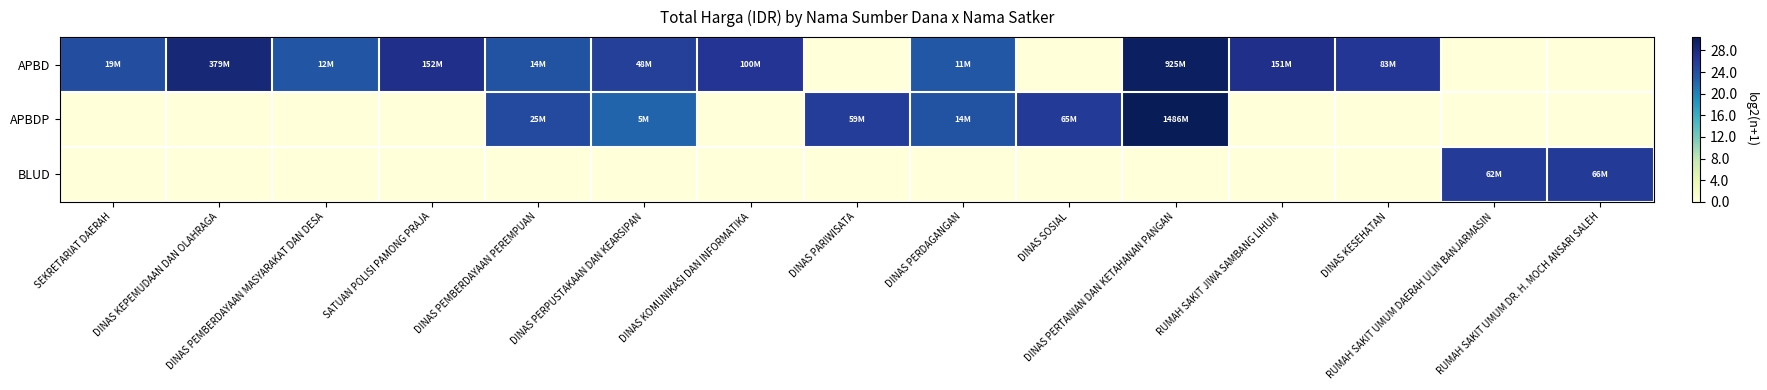

Reading left to right, extract all data points from this chart.

APBD: SEKRETARIAT DAERAH=24.2	DINAS KEPEMUDAAN DAN OLAHRAGA=28.5	DINAS PEMBERDAYAAN MASYARAKAT DAN DESA=23.5	SATUAN POLISI PAMONG PRAJA=27.2	DINAS PEMBERDAYAAN PEREMPUAN=23.8	DINAS PERPUSTAKAAN DAN KEARSIPAN=25.5	DINAS KOMUNIKASI DAN INFORMATIKA=26.6	DINAS PARIWISATA=0.0	DINAS PERDAGANGAN=23.4	DINAS SOSIAL=0.0	DINAS PERTANIAN DAN KETAHANAN PANGAN=29.8	RUMAH SAKIT JIWA SAMBANG LIHUM=27.2	DINAS KESEHATAN=26.3	RUMAH SAKIT UMUM DAERAH ULIN BANJARMASIN=0.0	RUMAH SAKIT UMUM DR. H. MOCH ANSARI SALEH=0.0
APBDP: SEKRETARIAT DAERAH=0.0	DINAS KEPEMUDAAN DAN OLAHRAGA=0.0	DINAS PEMBERDAYAAN MASYARAKAT DAN DESA=0.0	SATUAN POLISI PAMONG PRAJA=0.0	DINAS PEMBERDAYAAN PEREMPUAN=24.6	DINAS PERPUSTAKAAN DAN KEARSIPAN=22.3	DINAS KOMUNIKASI DAN INFORMATIKA=0.0	DINAS PARIWISATA=25.8	DINAS PERDAGANGAN=23.8	DINAS SOSIAL=26.0	DINAS PERTANIAN DAN KETAHANAN PANGAN=30.5	RUMAH SAKIT JIWA SAMBANG LIHUM=0.0	DINAS KESEHATAN=0.0	RUMAH SAKIT UMUM DAERAH ULIN BANJARMASIN=0.0	RUMAH SAKIT UMUM DR. H. MOCH ANSARI SALEH=0.0
BLUD: SEKRETARIAT DAERAH=0.0	DINAS KEPEMUDAAN DAN OLAHRAGA=0.0	DINAS PEMBERDAYAAN MASYARAKAT DAN DESA=0.0	SATUAN POLISI PAMONG PRAJA=0.0	DINAS PEMBERDAYAAN PEREMPUAN=0.0	DINAS PERPUSTAKAAN DAN KEARSIPAN=0.0	DINAS KOMUNIKASI DAN INFORMATIKA=0.0	DINAS PARIWISATA=0.0	DINAS PERDAGANGAN=0.0	DINAS SOSIAL=0.0	DINAS PERTANIAN DAN KETAHANAN PANGAN=0.0	RUMAH SAKIT JIWA SAMBANG LIHUM=0.0	DINAS KESEHATAN=0.0	RUMAH SAKIT UMUM DAERAH ULIN BANJARMASIN=25.9	RUMAH SAKIT UMUM DR. H. MOCH ANSARI SALEH=26.0